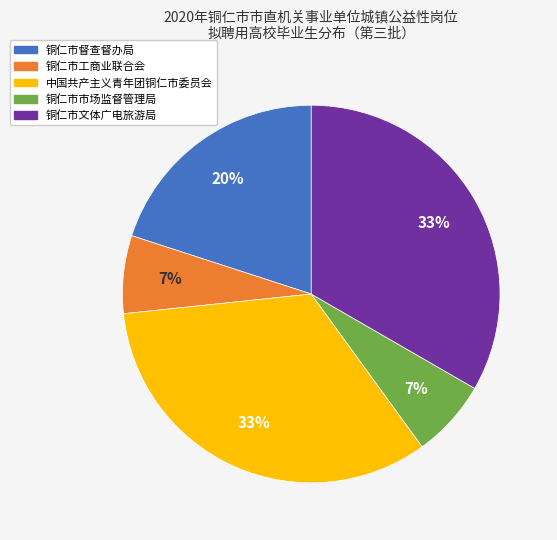

Which has a higher value, 铜仁市文体广电旅游局 or 铜仁市工商业联合会?

铜仁市文体广电旅游局